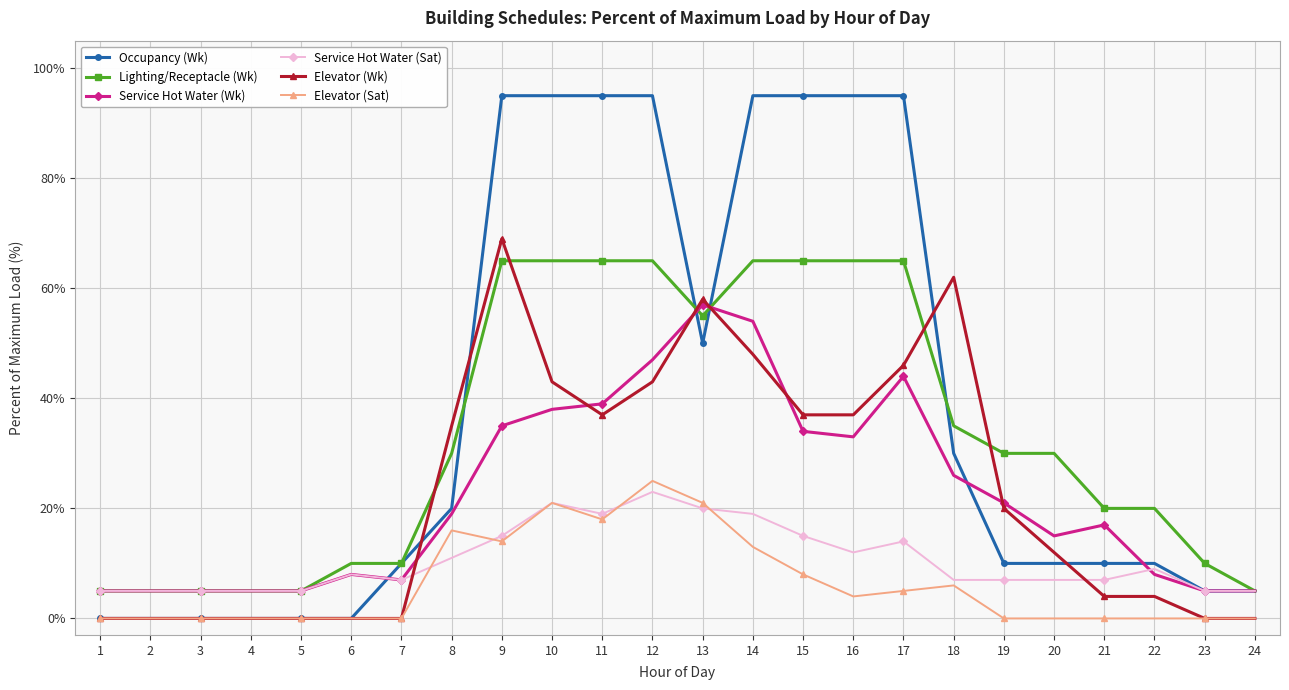

True or false: Elevator (Wk) has more than 1 points higher than both neighbors.

True